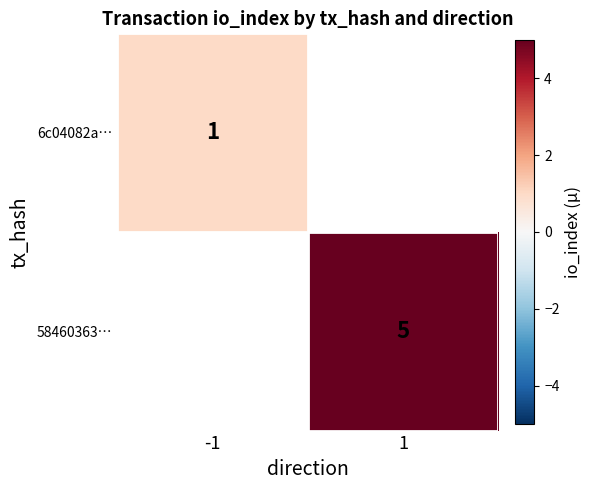

The 6c04082a… series shows 1 at -1. True or false?

True